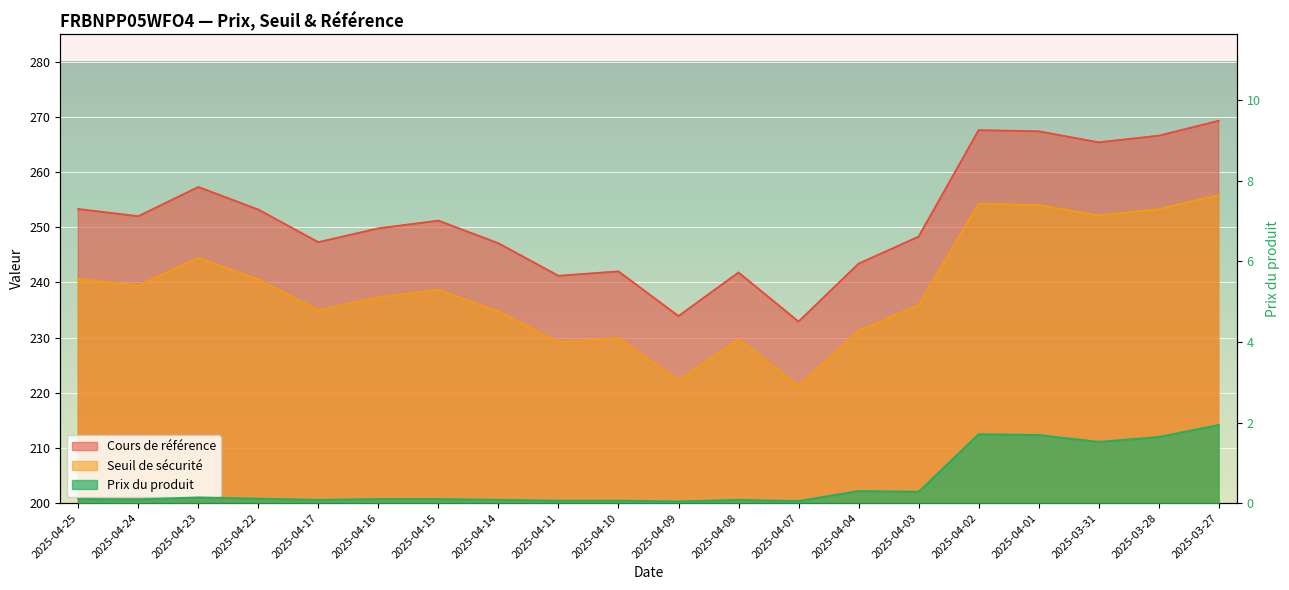

Where is Prix du produit nearest to the value 0?

2025-04-09